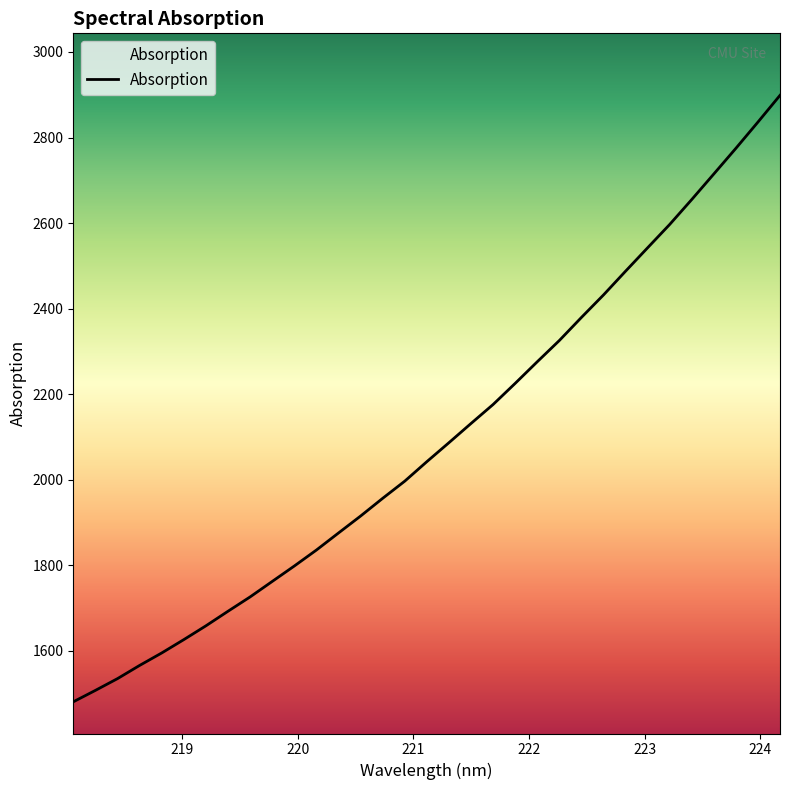

What is the smallest value displayed?

1480.8